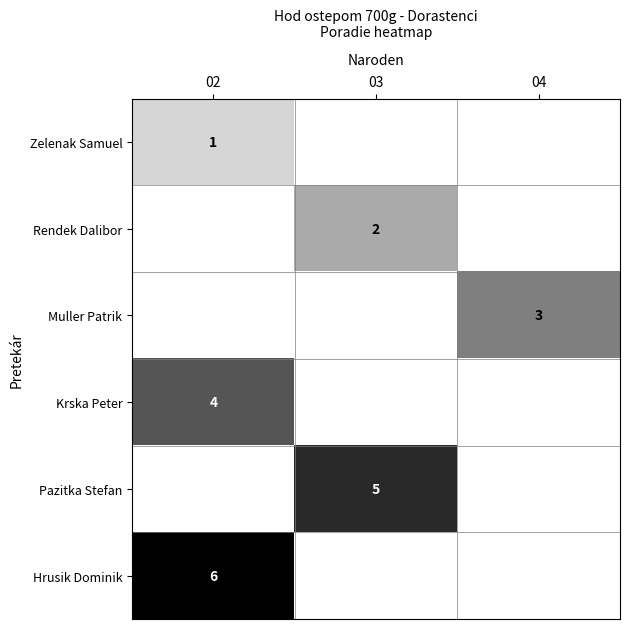

At which category is the sum across all series the highest?

02